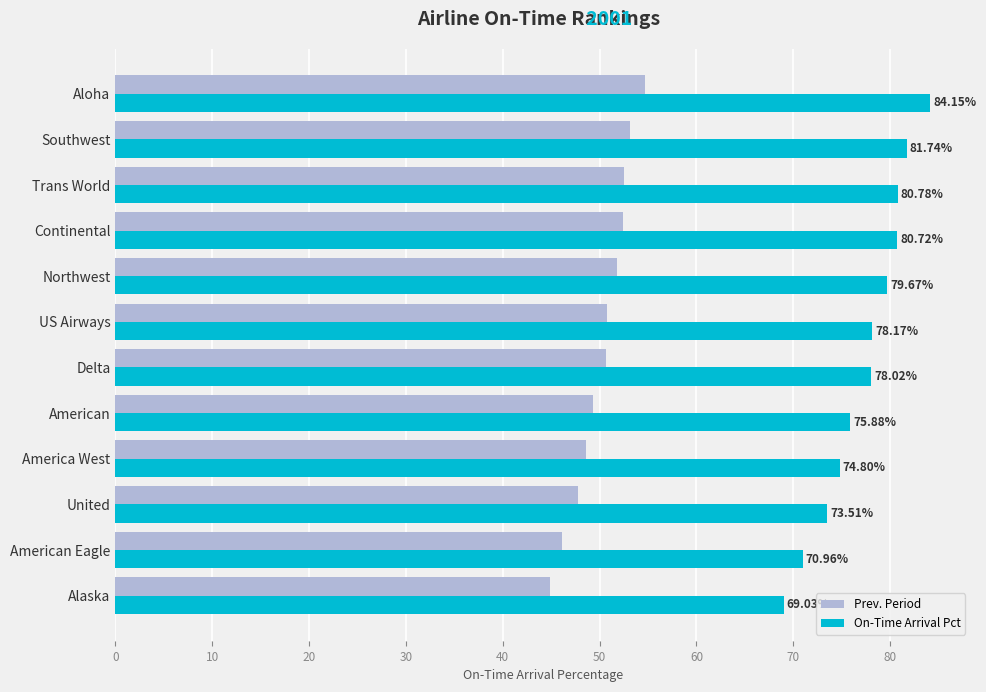

At which label is Prev. Period closest to 49?

American